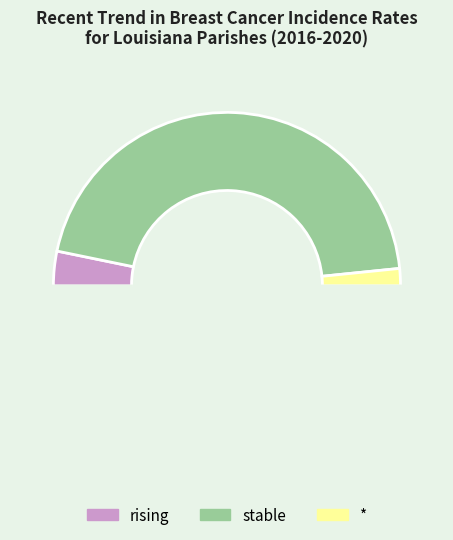

Count the number of slices in the pie.

4